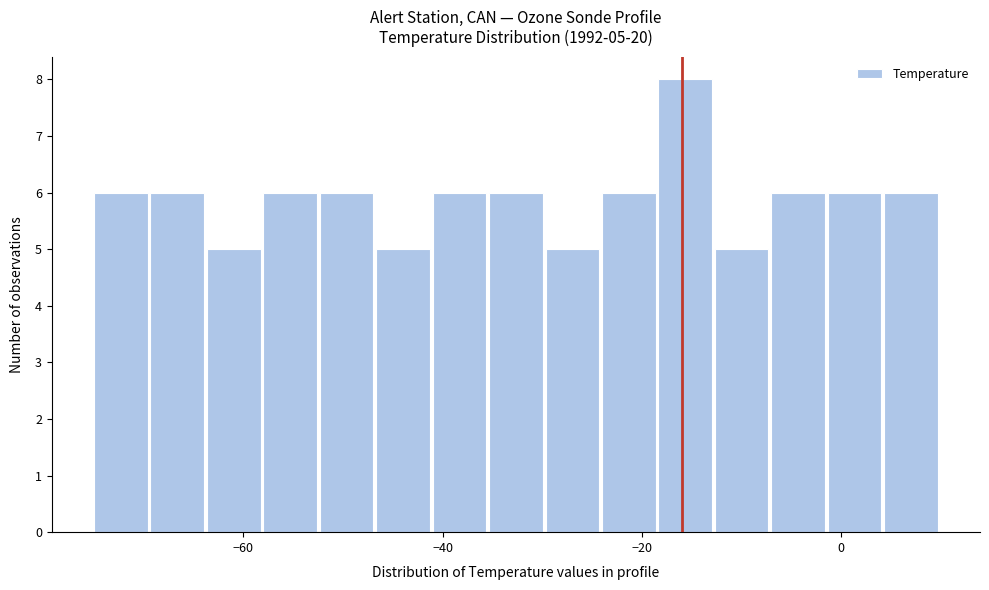

Around what value on the x-axis is the tallest bar? Give the approximate position of its centre, as read against the axis.

-16